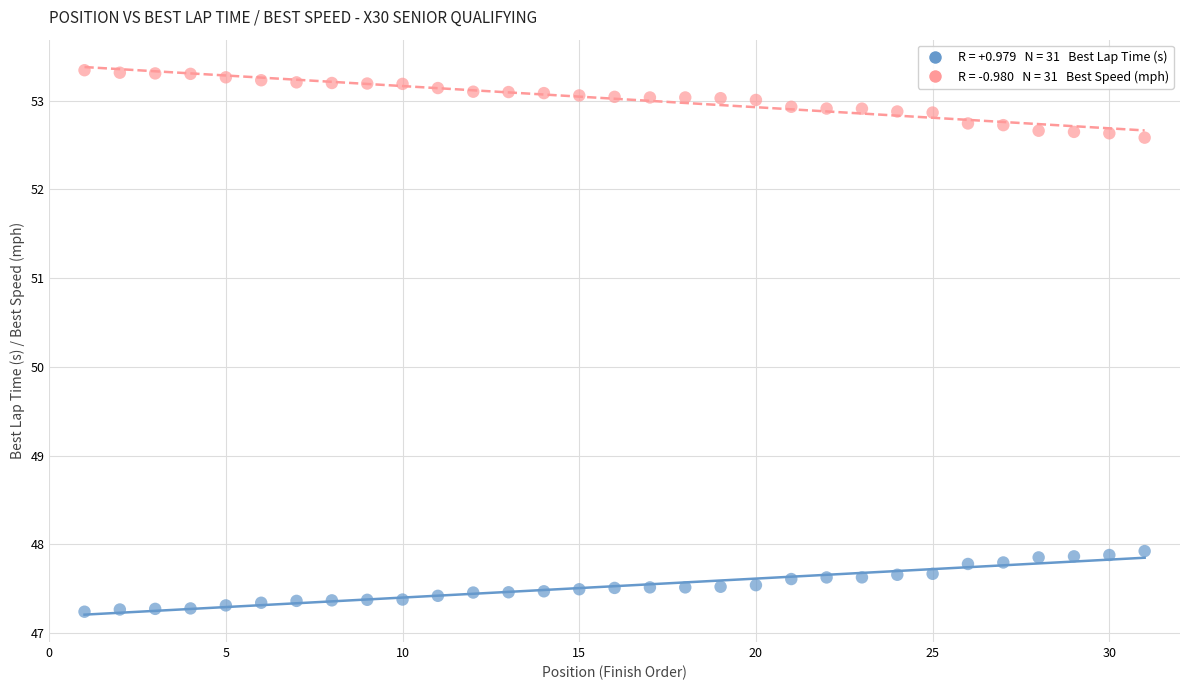

Across all data points, what is the range of X values (max minus min)?

30.0